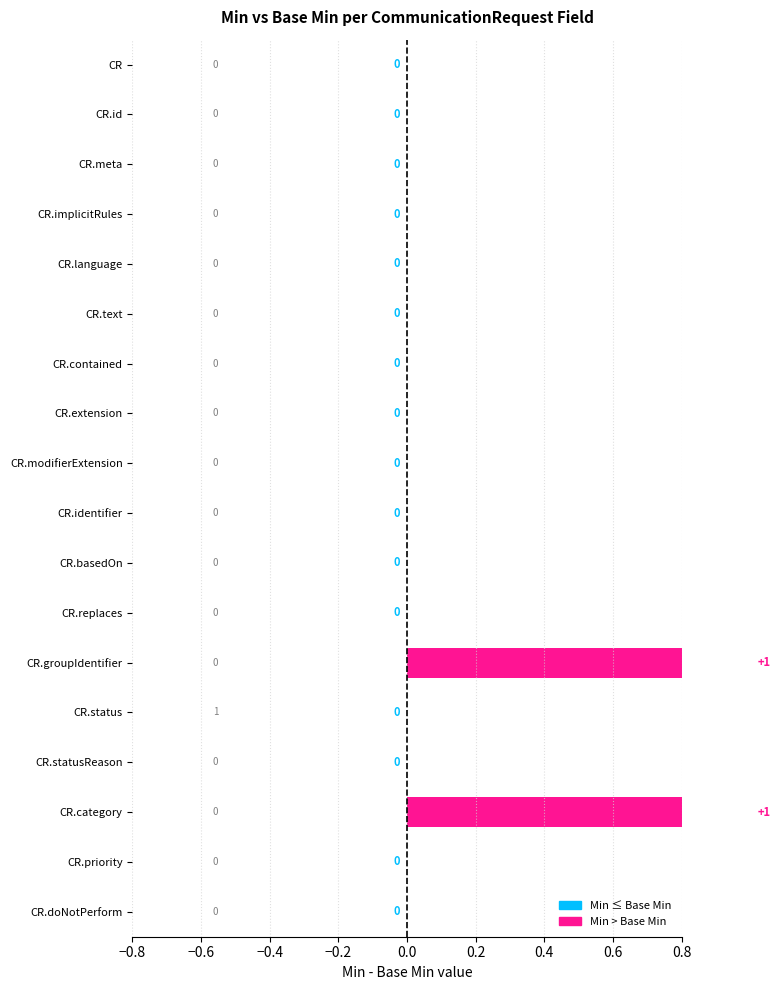

How many values in base_min_values are above zero?

1